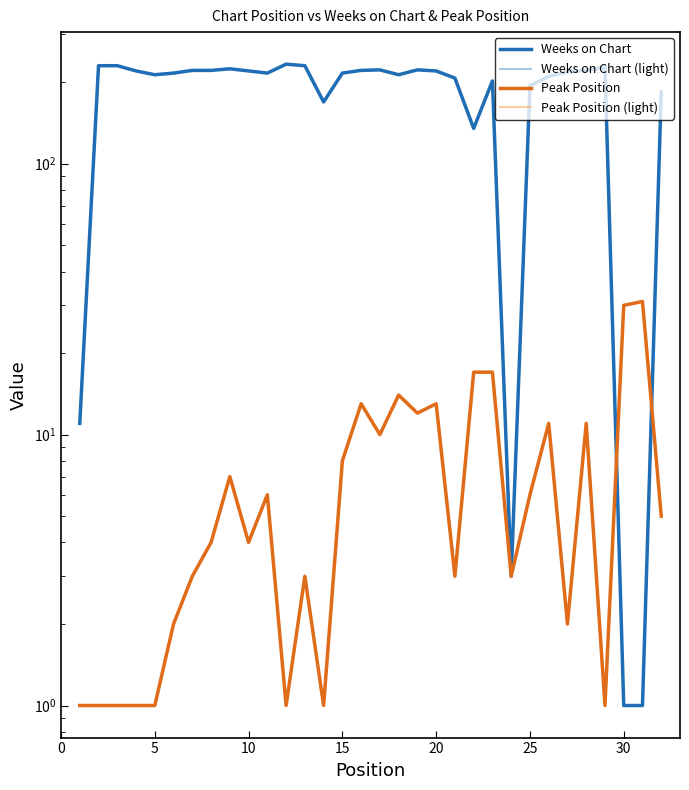

True or false: Peak Position and Peak Position (light) cross at least once.

False